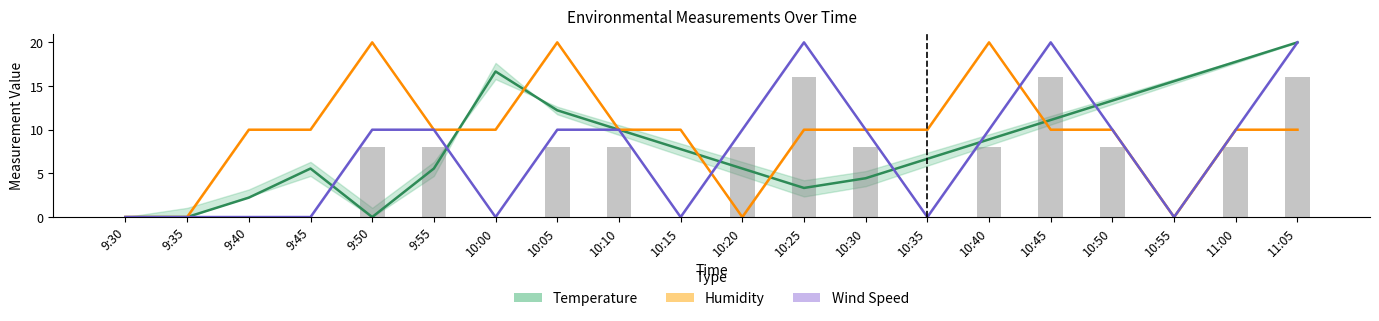

Reading left to right, transcribe all the data shown in this chart.

Temperature: 0.0	0.0	2.2	5.6	0.0	5.6	16.7	12.2	10.0	7.8	5.6	3.3	4.4	6.7	8.9	11.1	13.3	15.6	17.8	20.0
Humidity: 0.0	0.0	10.0	10.0	20.0	10.0	10.0	20.0	10.0	10.0	0.0	10.0	10.0	10.0	20.0	10.0	10.0	0.0	10.0	10.0
Wind Speed: 0.0	0.0	0.0	0.0	10.0	10.0	0.0	10.0	10.0	0.0	10.0	20.0	10.0	0.0	10.0	20.0	10.0	0.0	10.0	20.0
Wind (bar): 0.0	0.0	0.0	0.0	8.0	8.0	0.0	8.0	8.0	0.0	8.0	16.0	8.0	0.0	8.0	16.0	8.0	0.0	8.0	16.0